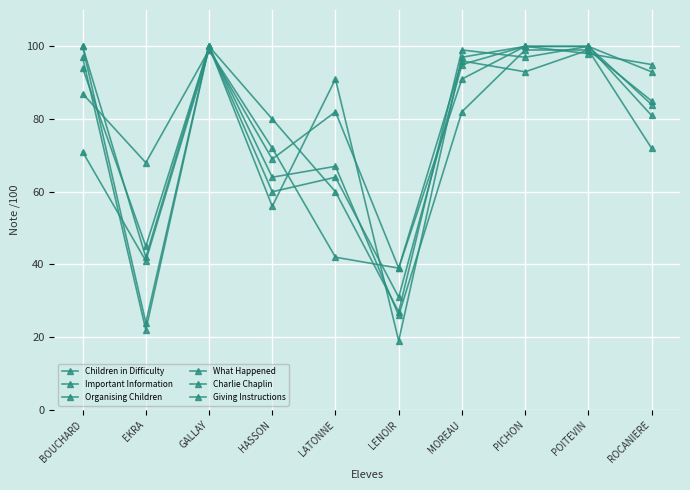

How many lines are shown in the chart?

6